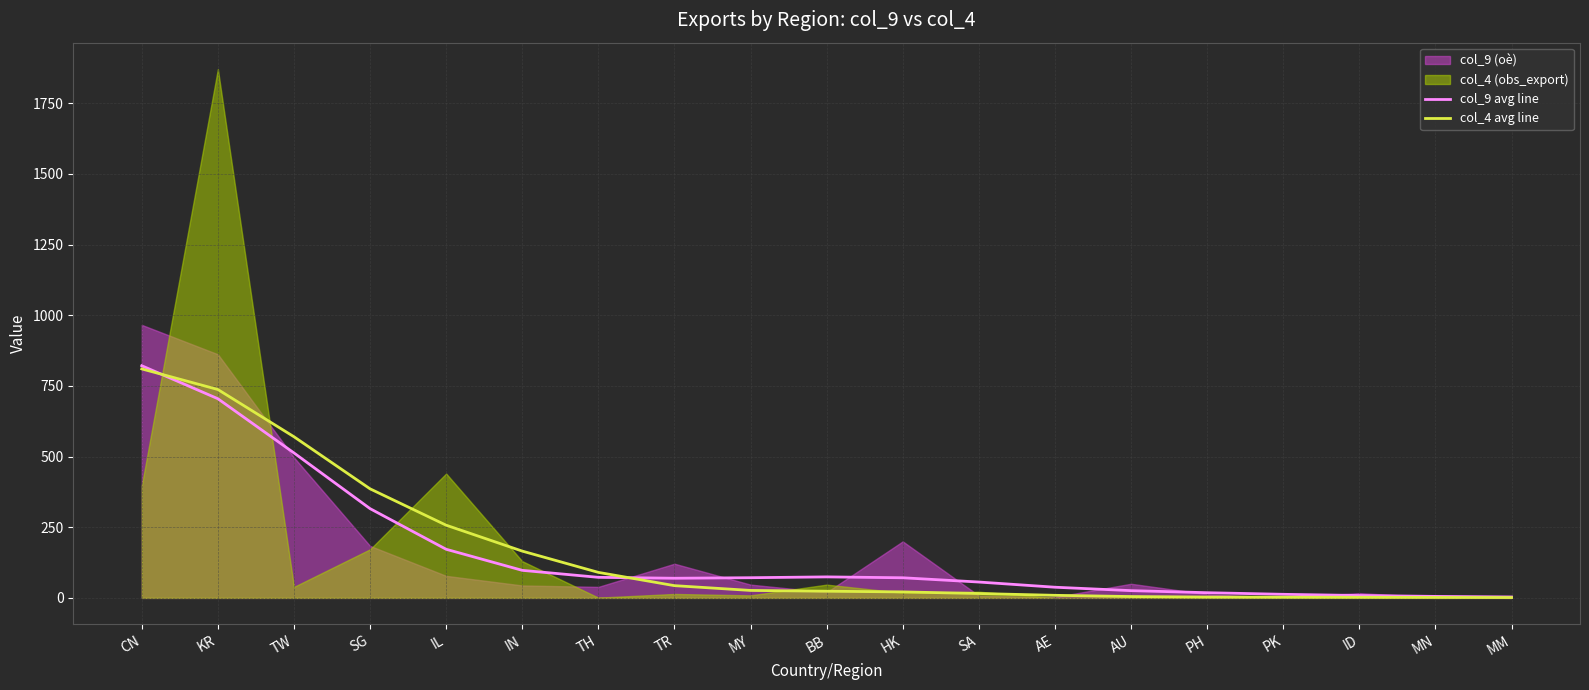

Which series has the largest total across all categories?

col_4 avg line